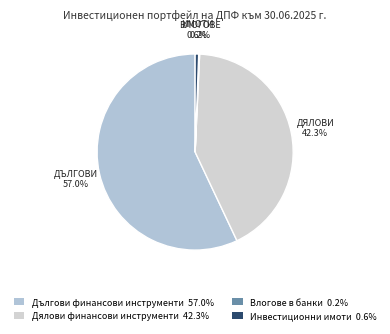

Which category has the smallest portion of the pie?

Влогове в банки